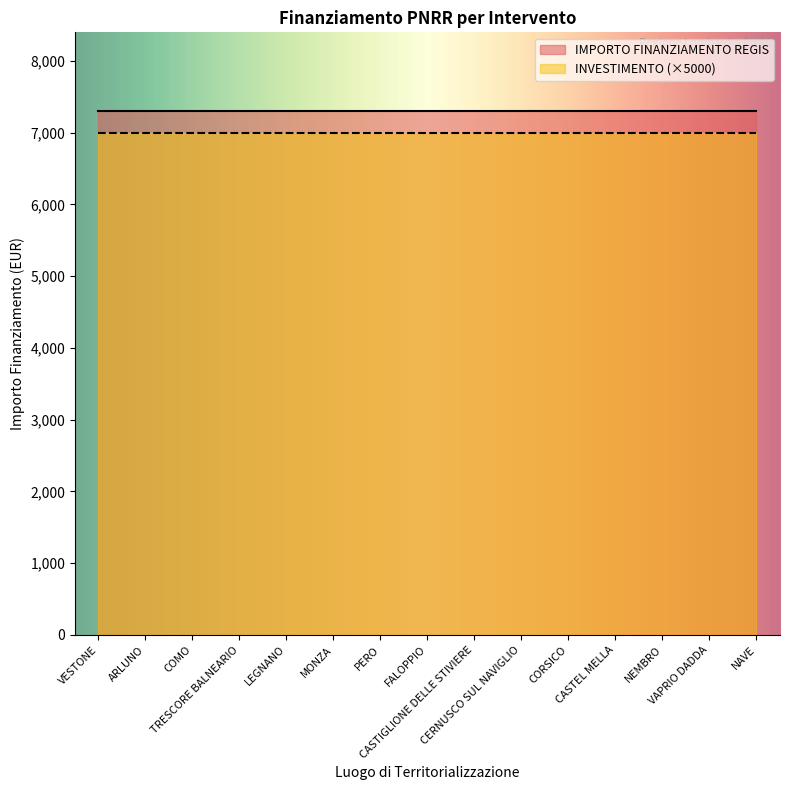

What is the spread (max minus min) of values at NEMBRO?

301